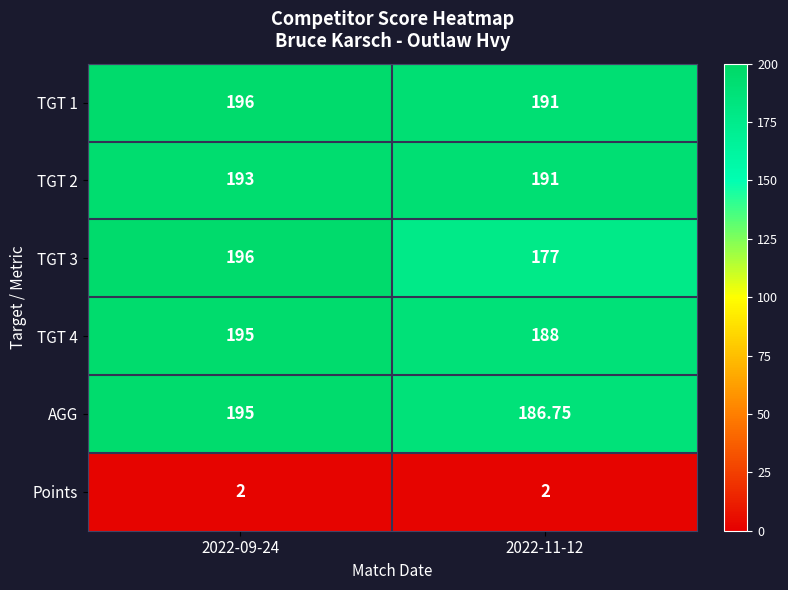

Is the value of TGT 2 at 2022-11-12 greater than the value of TGT 1 at 2022-09-24?

No